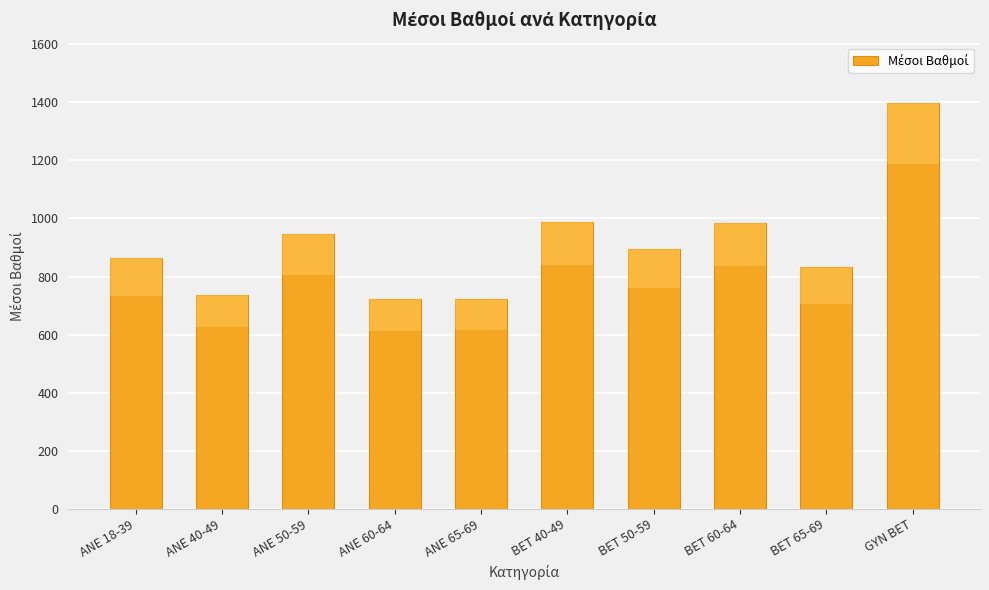

What is the difference between the second highest and second lowest values?

265.4